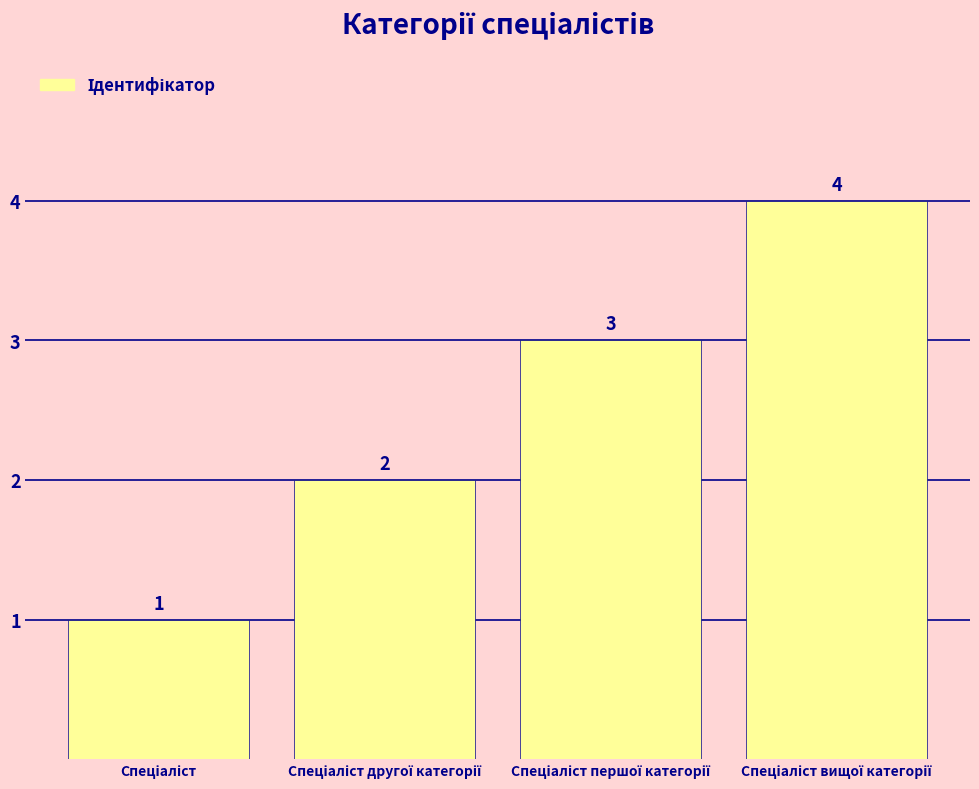

What is the maximum value shown in the chart?

4